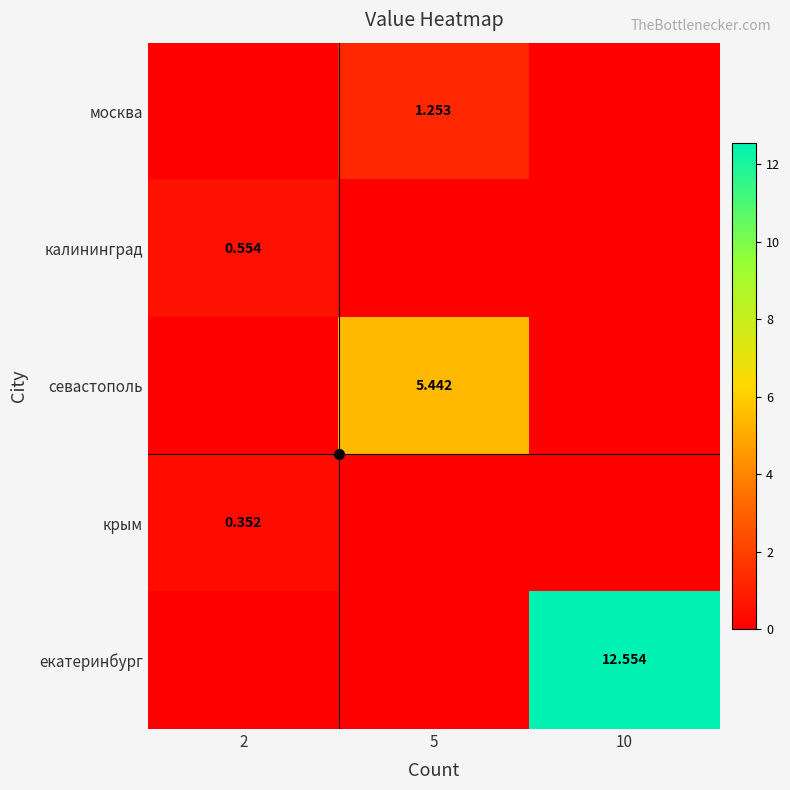

Is the value of севастополь at 5 greater than the value of екатеринбург at 10?

No